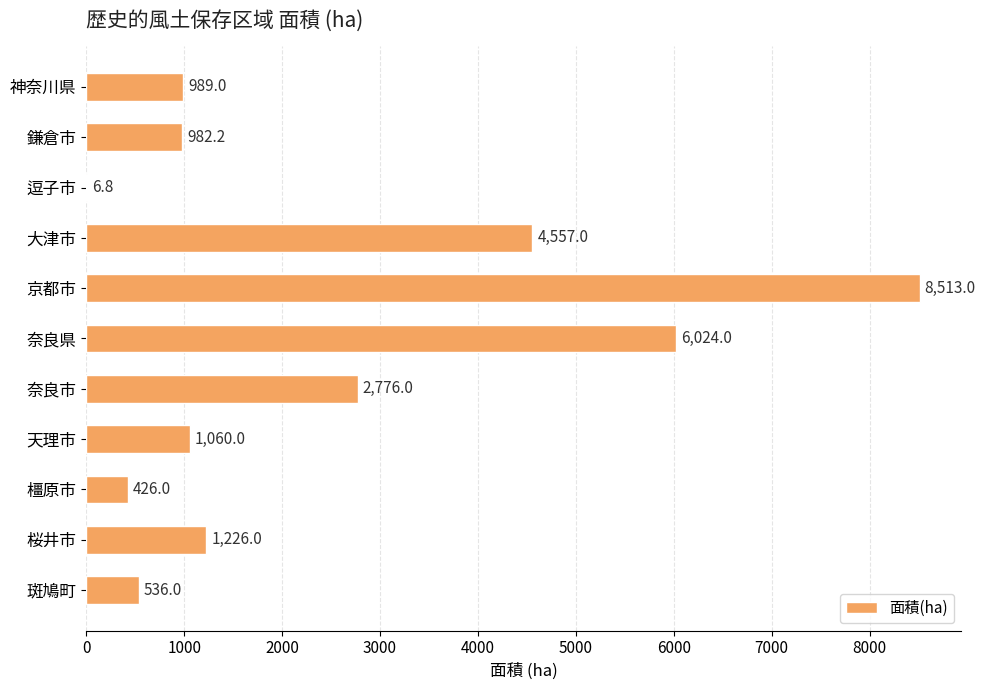

Reading top to bottom, list all the values displayed in this chart.

神奈川県=989.0	鎌倉市=982.2	逗子市=6.8	大津市=4557.0	京都市=8513.0	奈良県=6024.0	奈良市=2776.0	天理市=1060.0	橿原市=426.0	桜井市=1226.0	斑鳩町=536.0